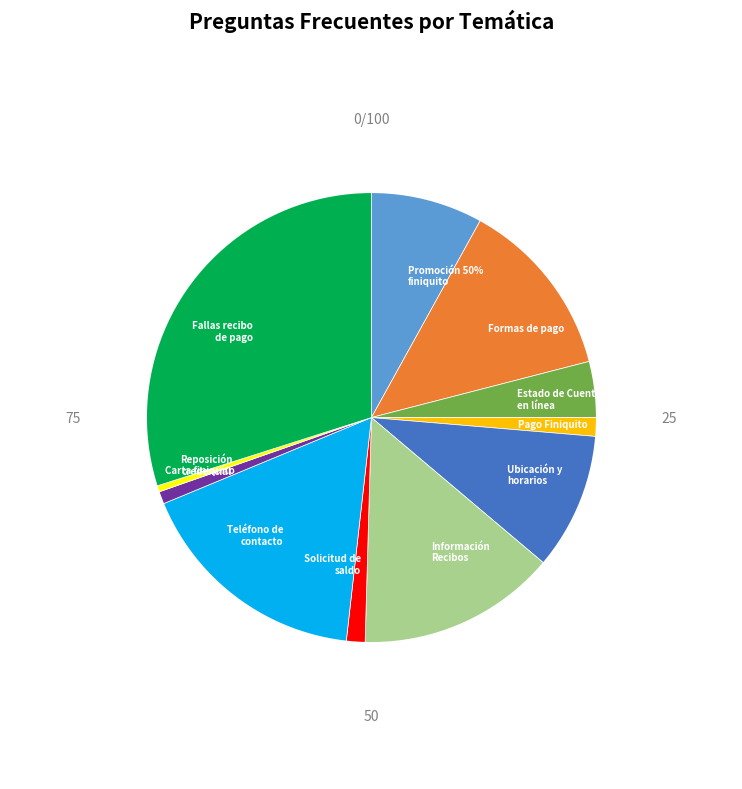

What is the smallest slice in the pie chart?

Reposición de credencial de pago